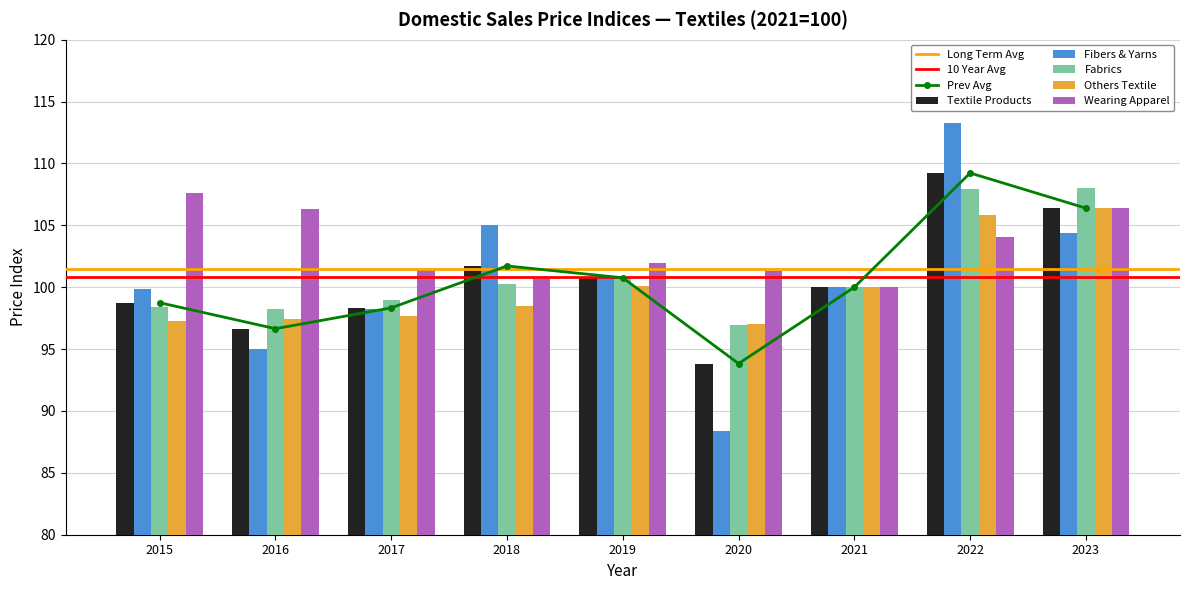

Where does the Fibers & Yarns series first go above 100?

2018